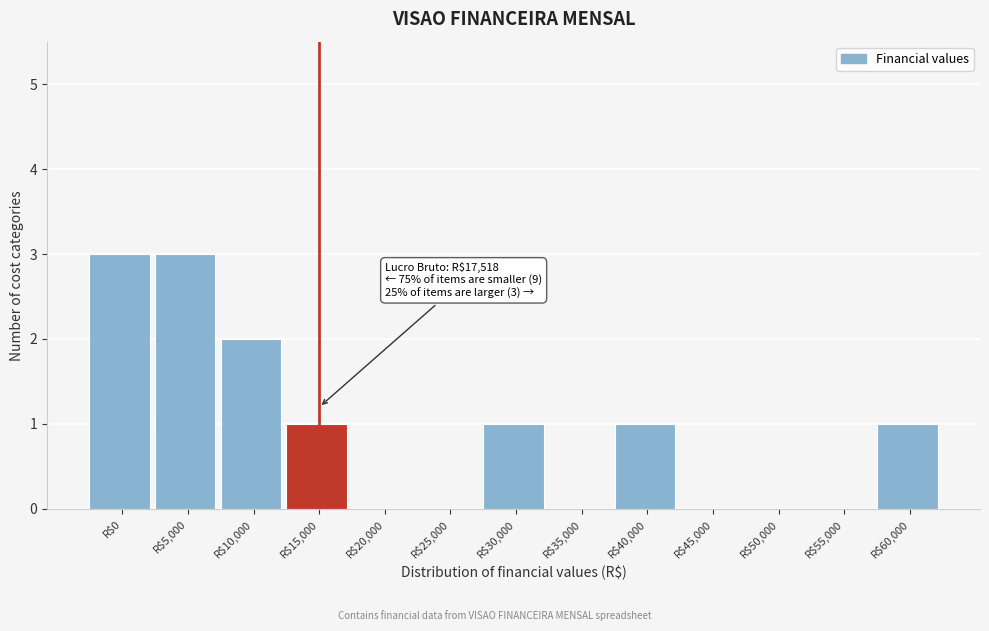

What is the sum of all values?

12